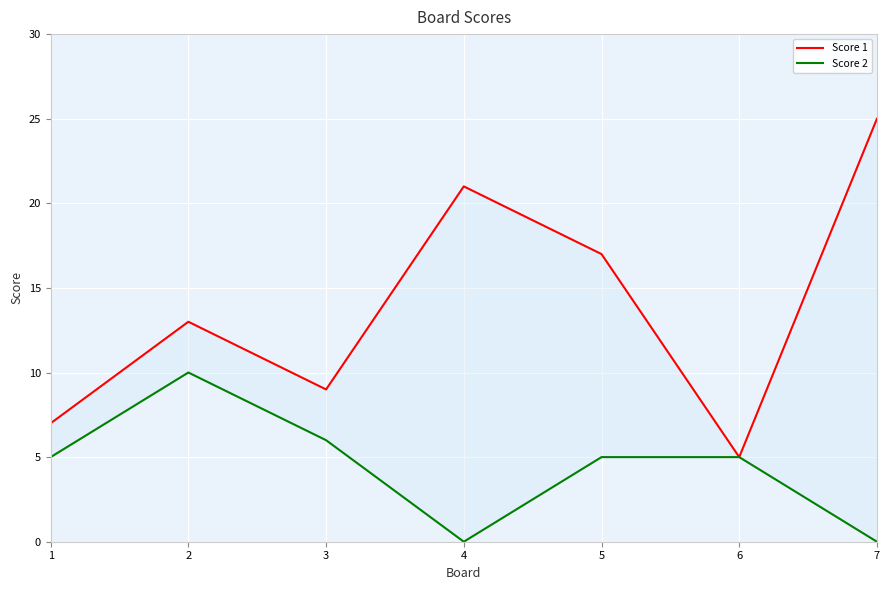

True or false: Score 1 and Score 2 cross at least once.

False